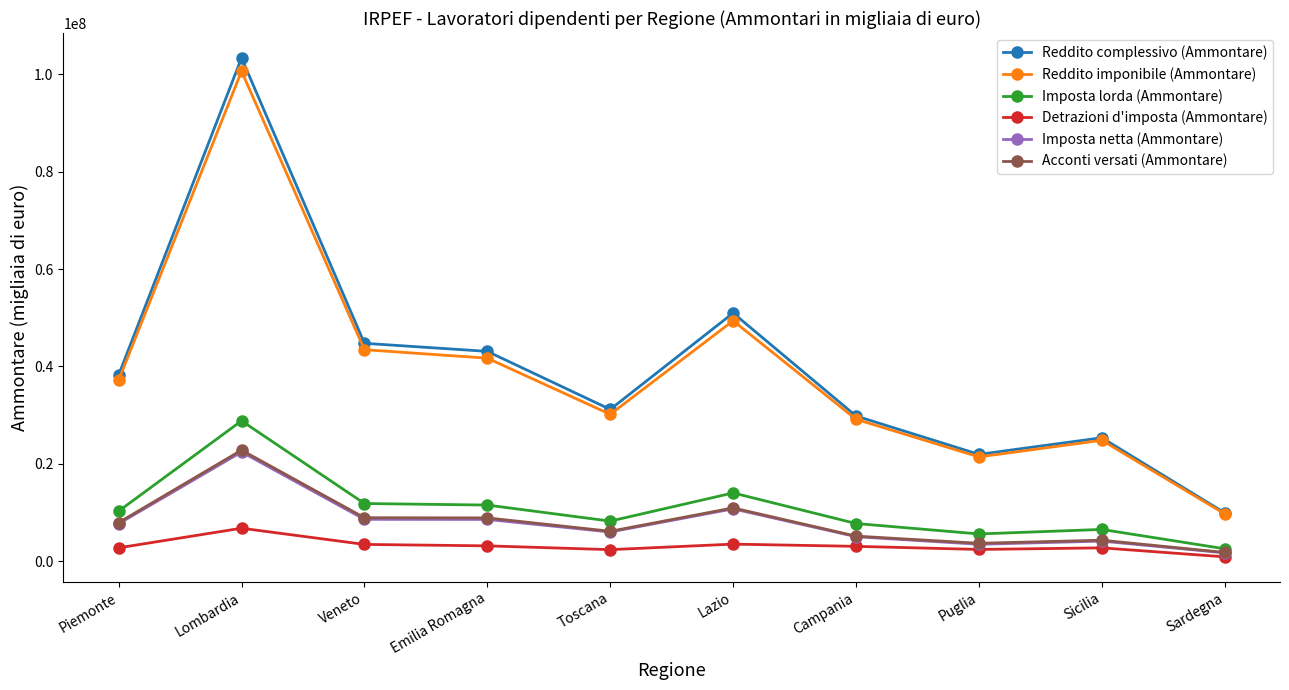

What is the sum of all Reddito complessivo (Ammontare) values?

398736212